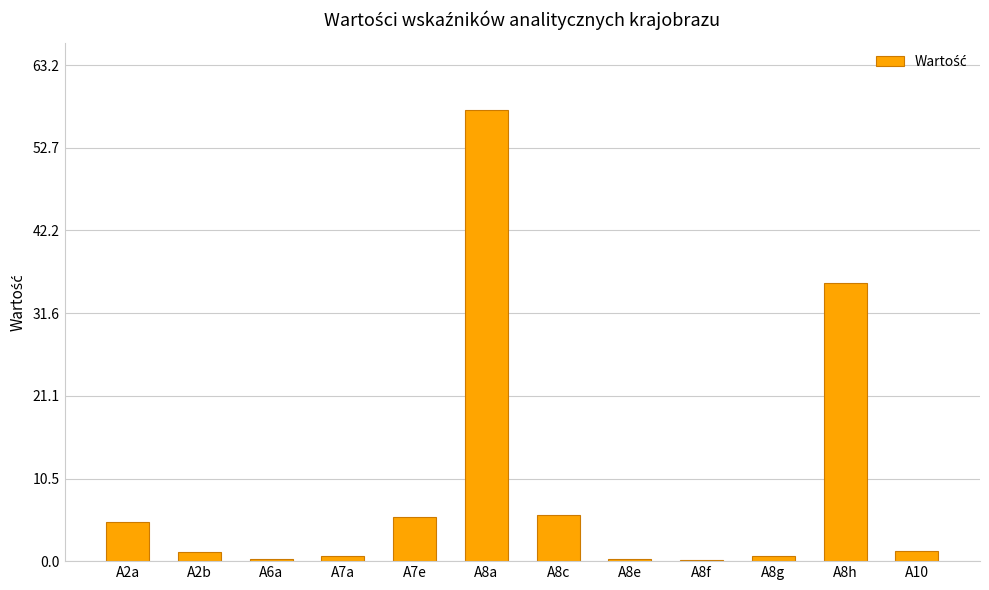

Where does the data first go above 1?

A2a